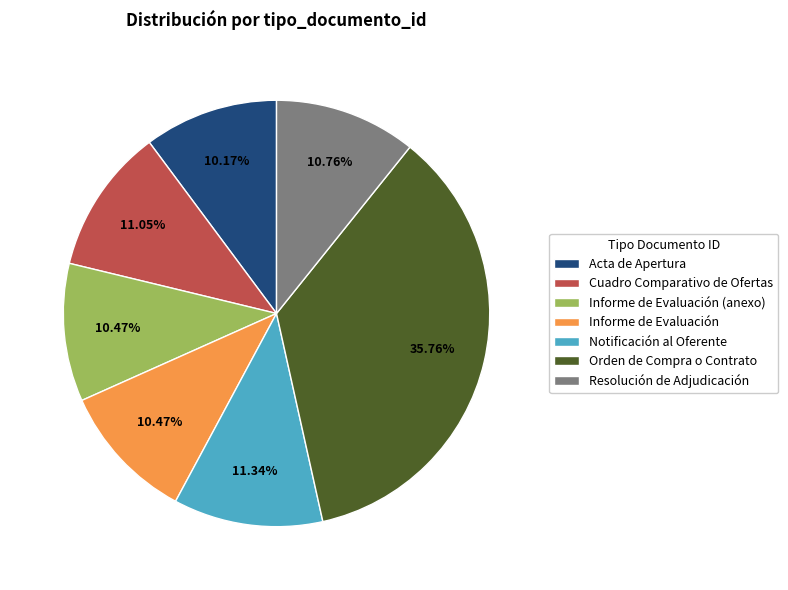

What is the largest slice in the pie chart?

Orden de Compra o Contrato